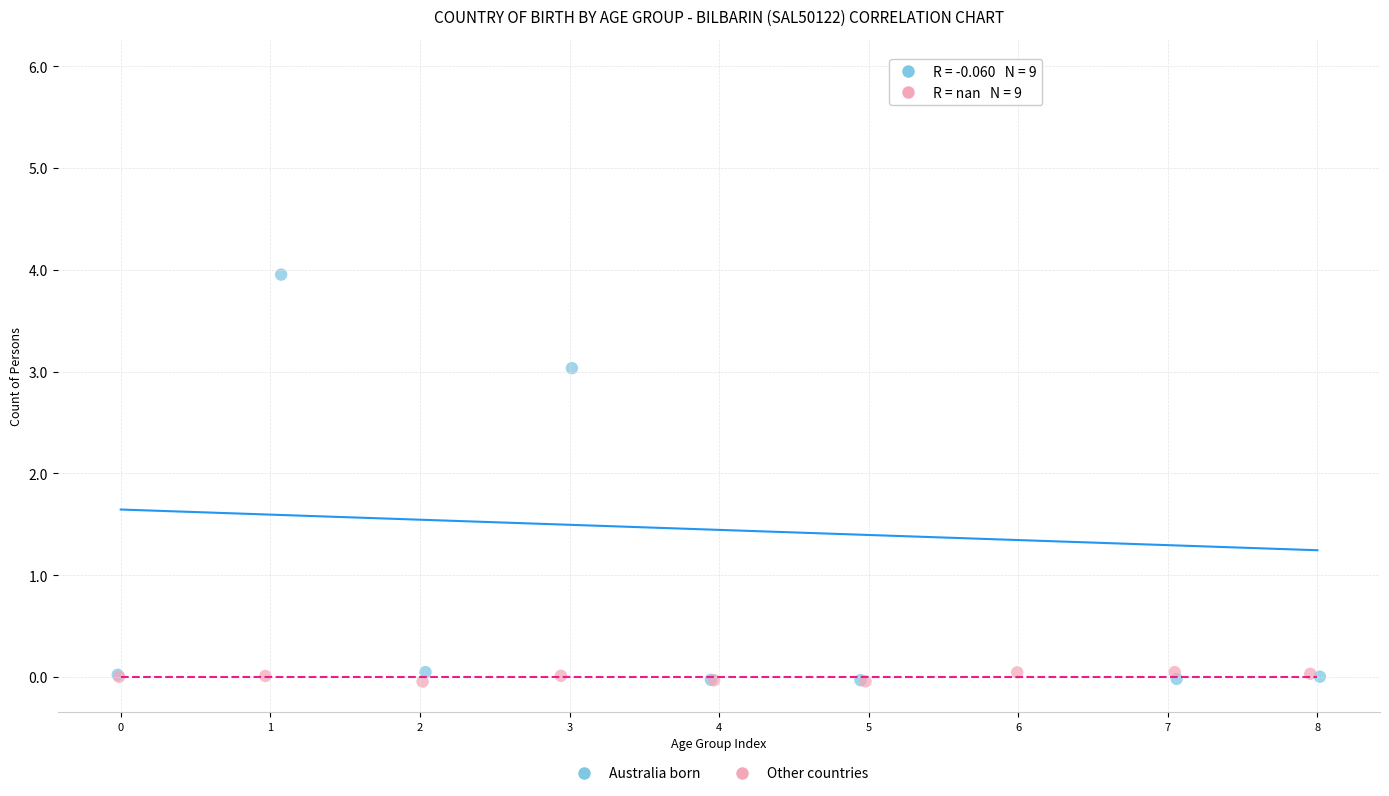

Which series has the largest Y range (max minus min)?

Australia born